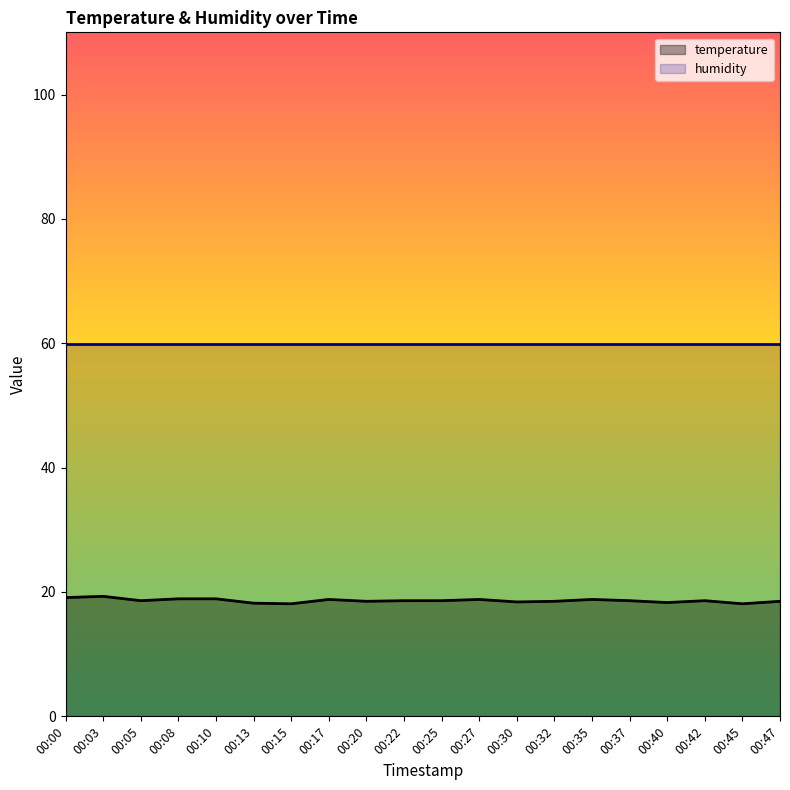

Count the number of data series in this chart.

2